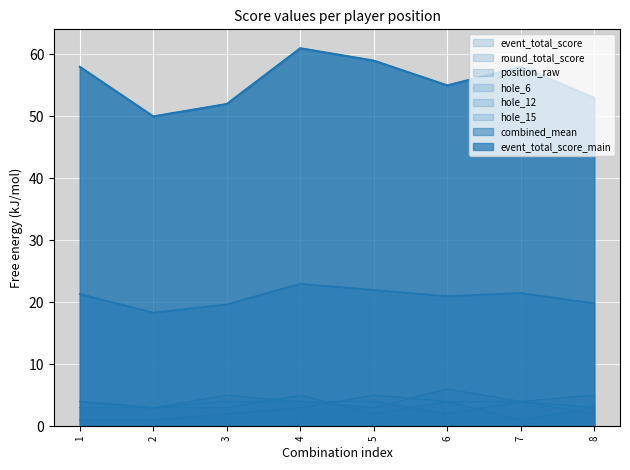

What is the average value of the hole_6 series?

3.8